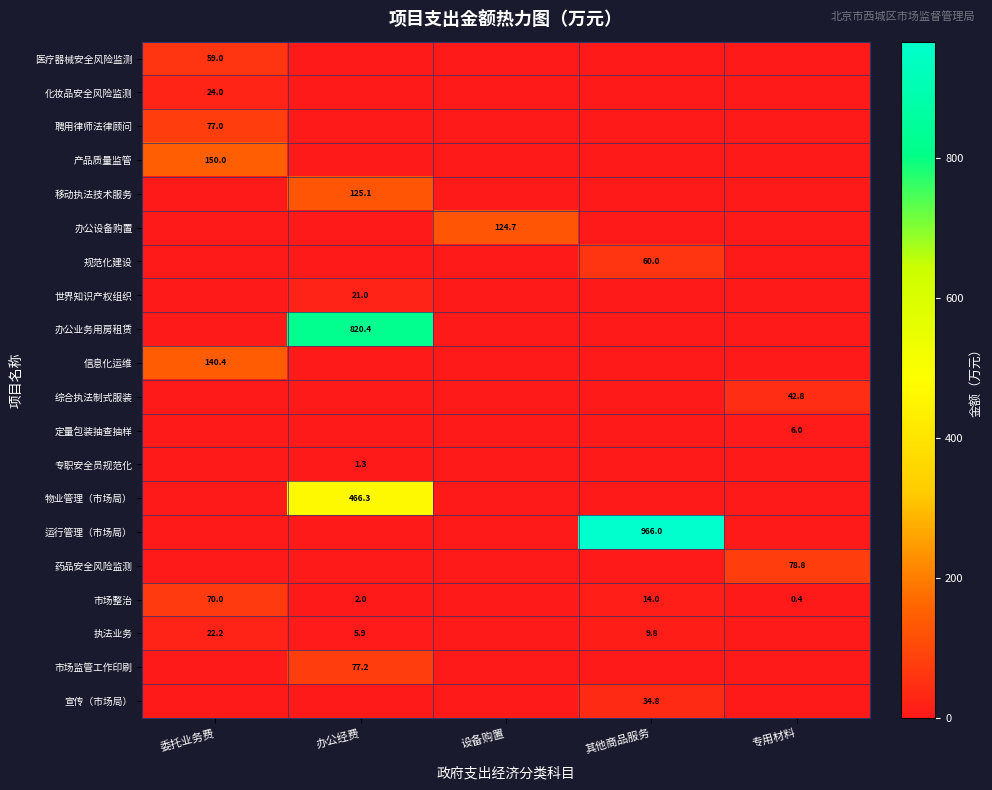

Is it true that 办公业务用房租赁 equals 1420.9 at 办公经费?

False